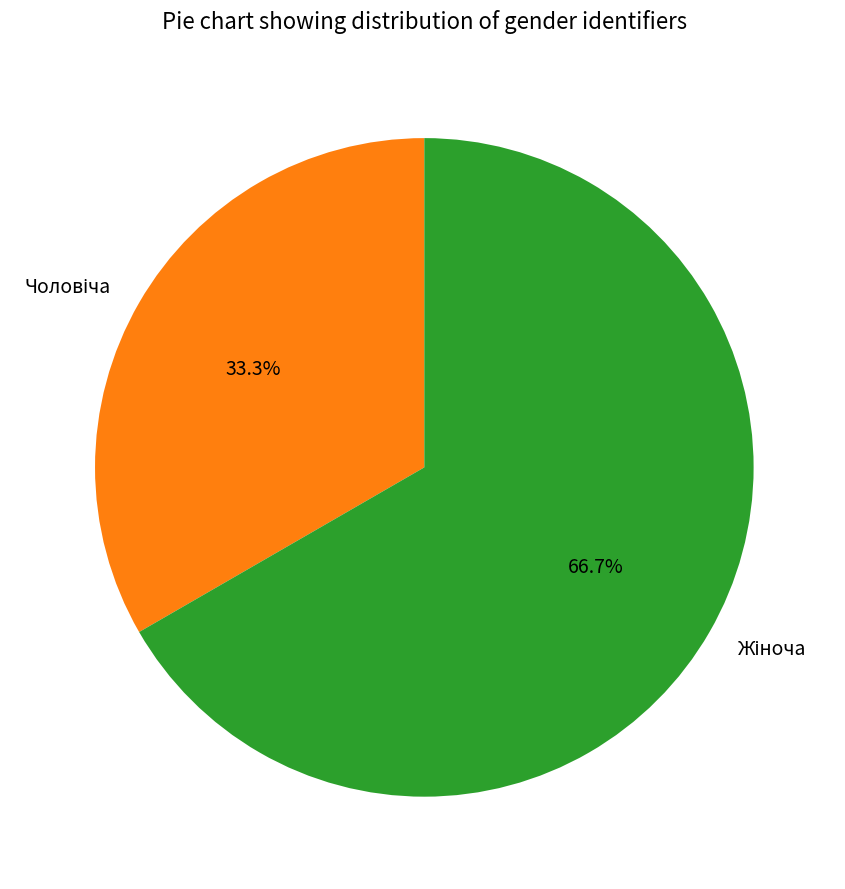

Does any single category account for the majority?

Yes